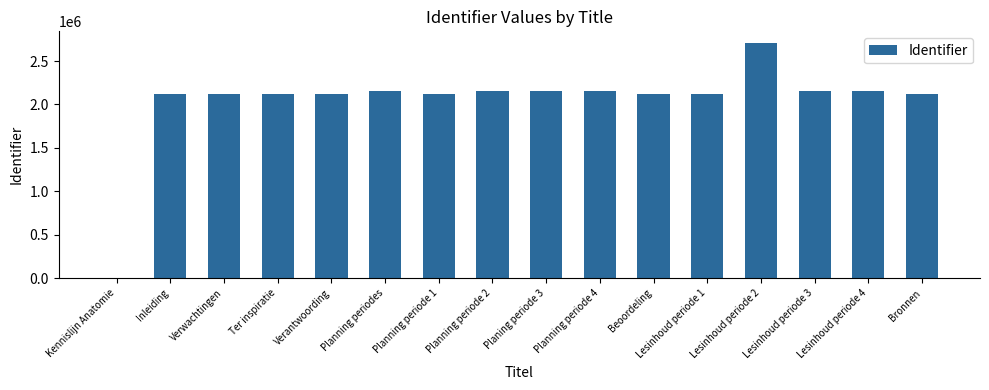

What is the sum of all values?

32609418